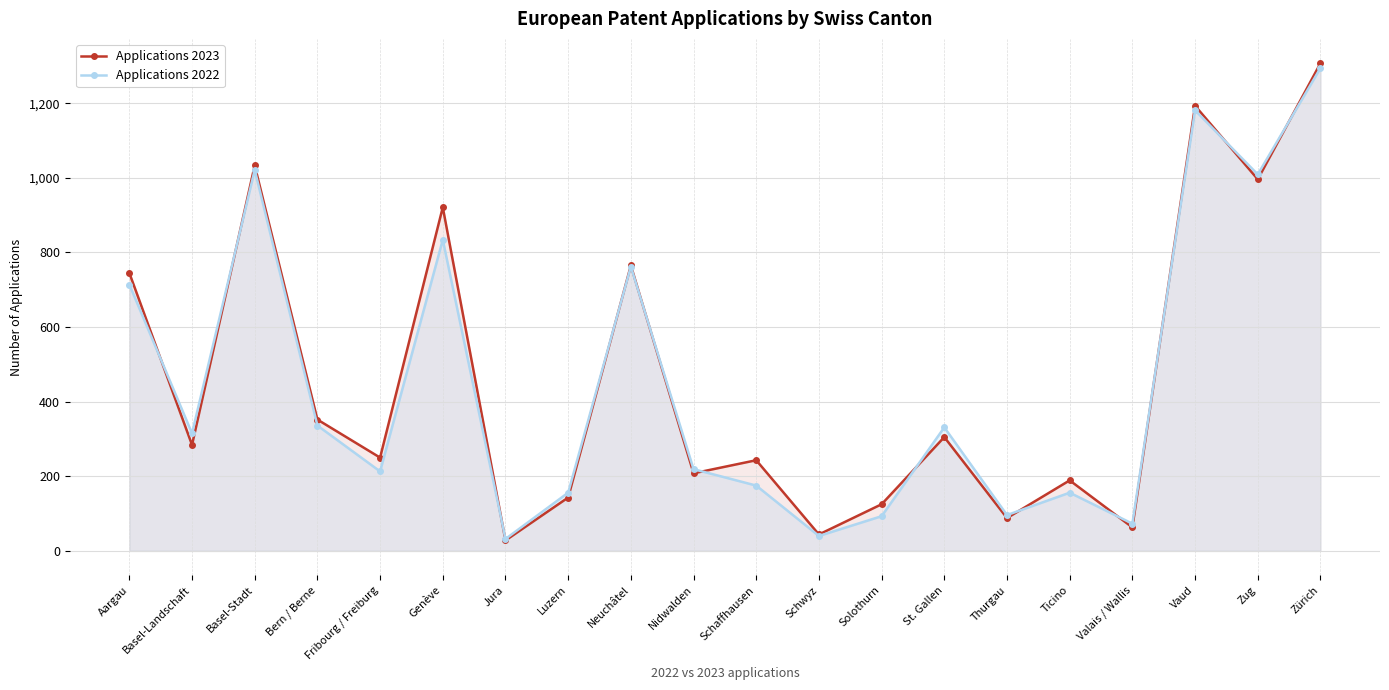

Which series has the largest total across all categories?

Applications 2023